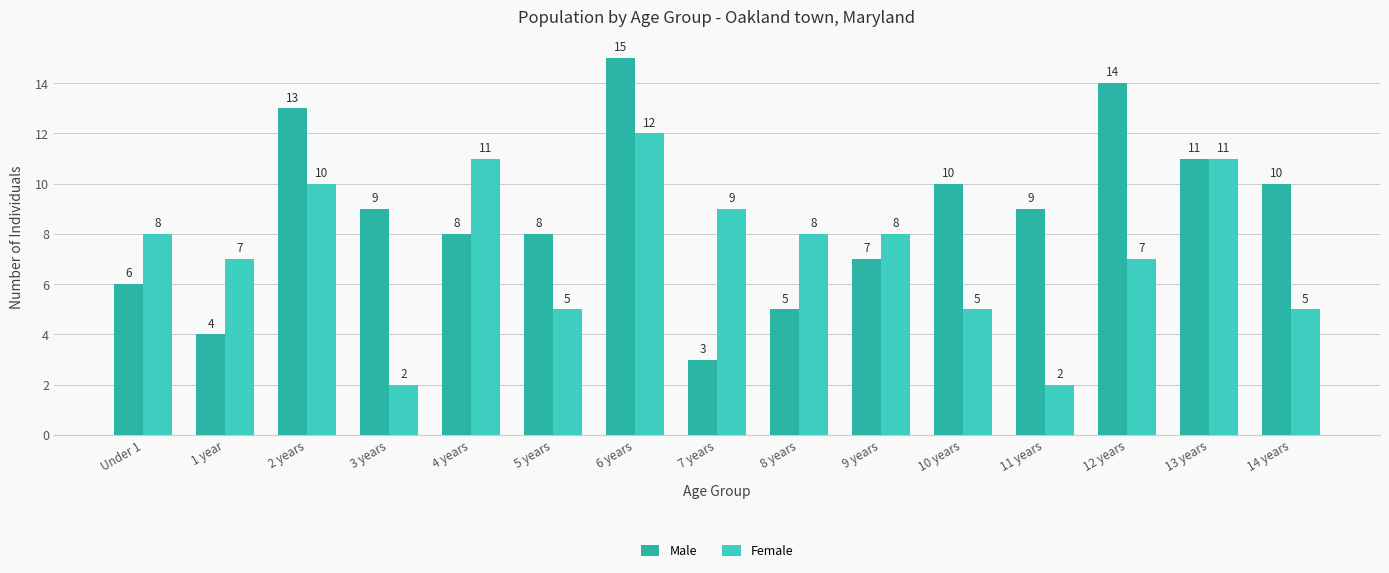

What is the highest value of the Female series?

12